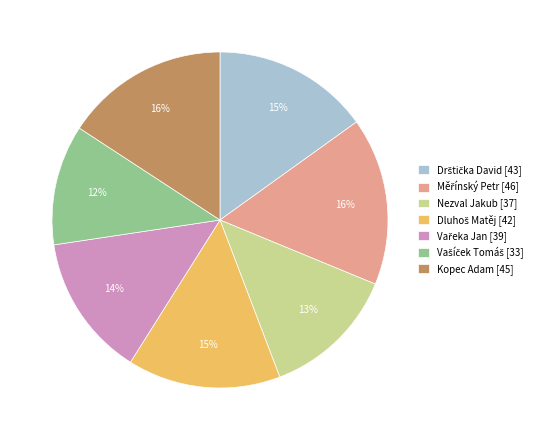

Does Nezval Jakub [37] represent more than half of the total?

No